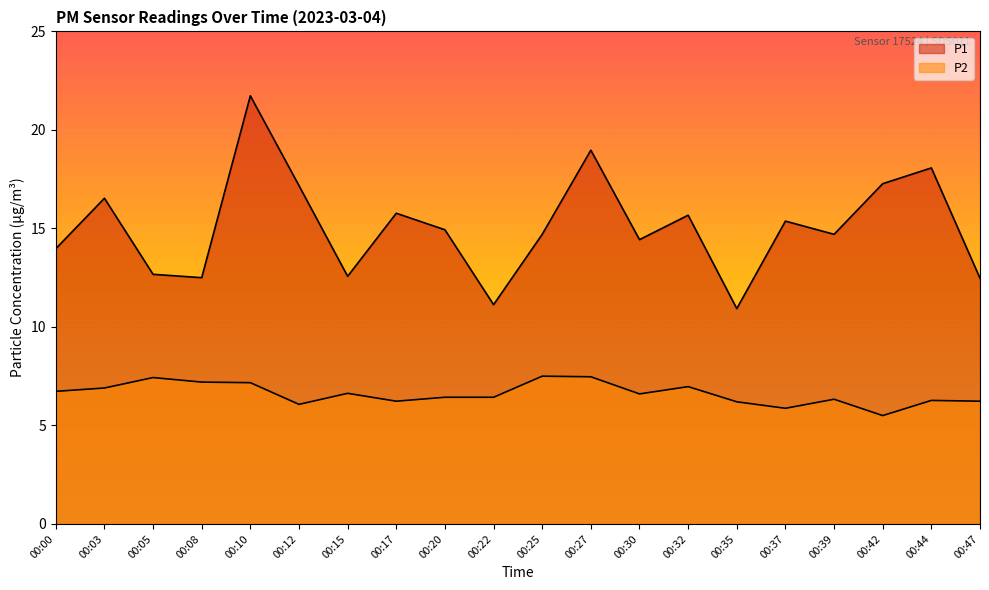

At how many categories does at least one series exceed 7?

20